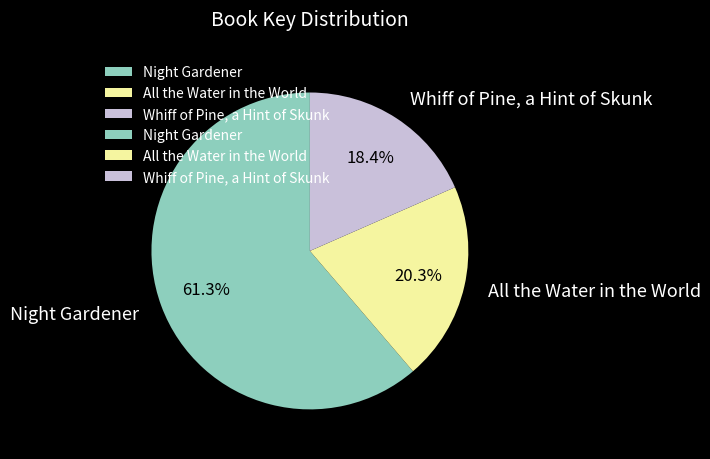

Does any single category account for the majority?

Yes